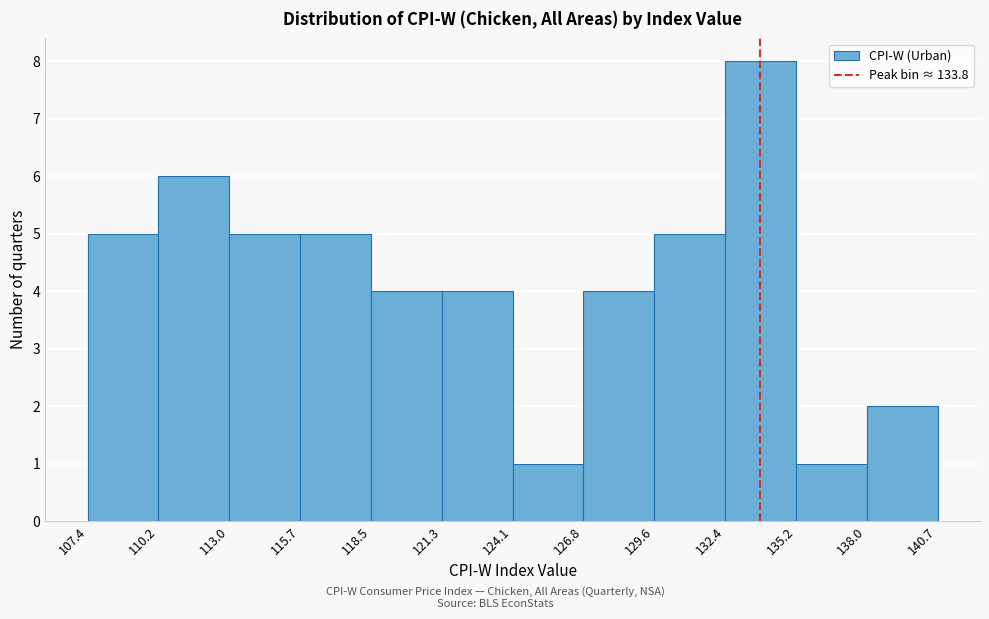

Reading left to right, list every bar in this chart as the range it spans on the x-axis followed by its height. The values are not printed on the chart, so give them approximately, as read against the axis.

107.4 to 110.2: 5
110.2 to 113.0: 6
113.0 to 115.7: 5
115.7 to 118.5: 5
118.5 to 121.3: 4
121.3 to 124.1: 4
124.1 to 126.8: 1
126.8 to 129.6: 4
129.6 to 132.4: 5
132.4 to 135.2: 8
135.2 to 138.0: 1
138.0 to 140.7: 2